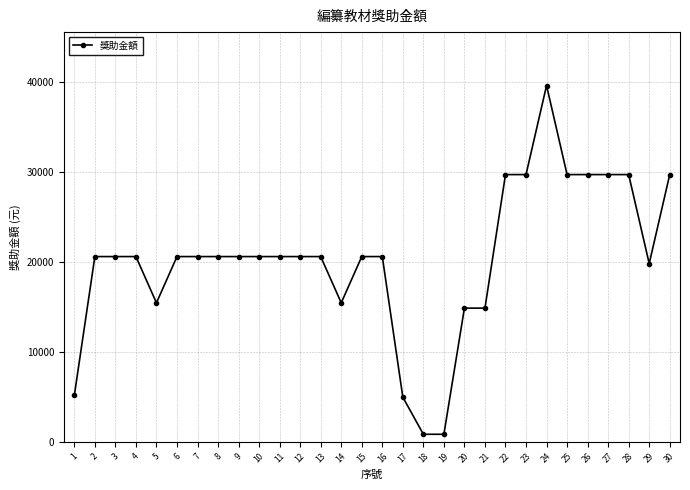

Reading left to right, transcribe all the data shown in this chart.

5144	20577	20577	20577	15432	20577	20577	20577	20577	20577	20577	20577	20577	15432	20577	20577	4949	826	826	14847	14847	29690	29690	39588	29690	29690	29690	29690	19795	29690